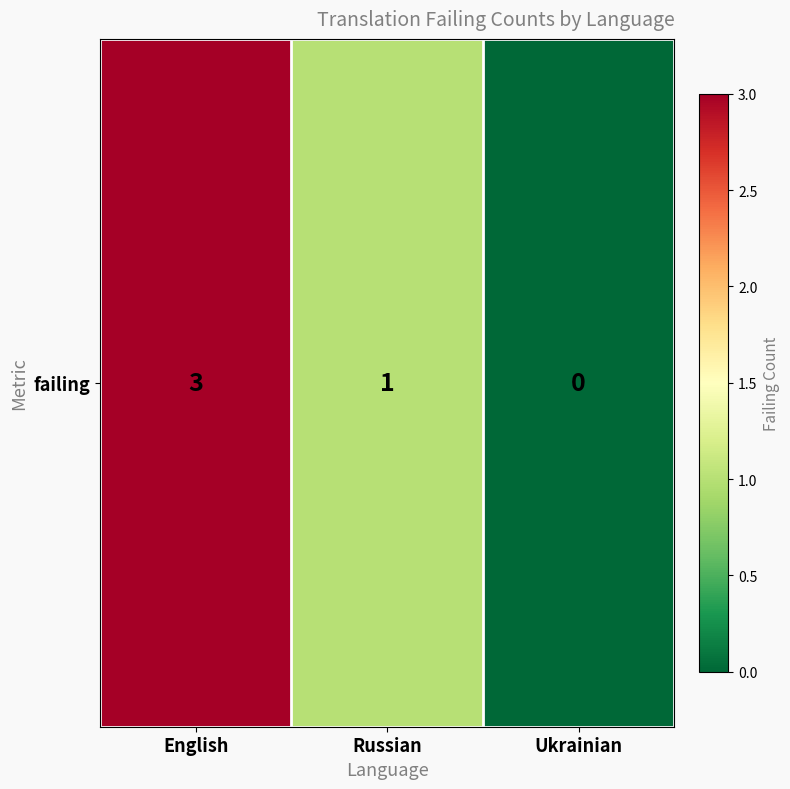

Which has a higher value, Russian or English?

English